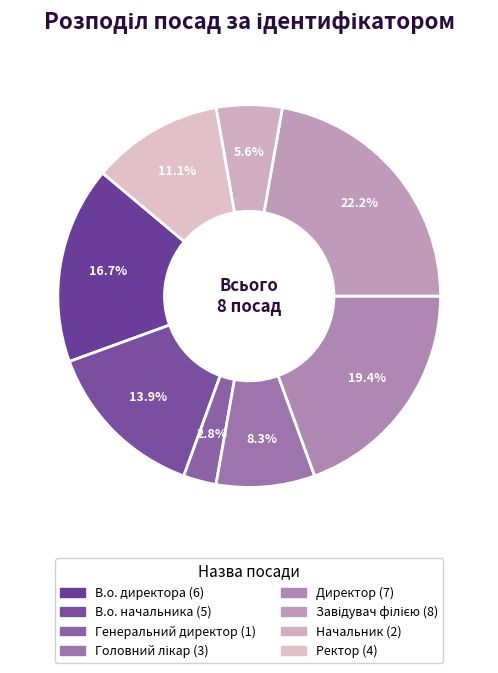

To the nearest percent, what is the combined percentage of Ректор and Директор?

31%